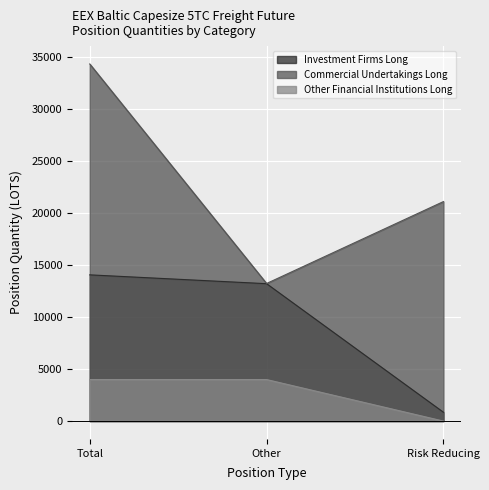

Reading left to right, list all the values displayed in this chart.

Investment Firms Long: Total=14060.5	Other=13211.5	Risk Reducing=849.0
Commercial Undertakings Long: Total=34336.7	Other=13230.5	Risk Reducing=21106.2
Other Financial Institutions Long: Total=3993.8	Other=3993.8	Risk Reducing=0.0